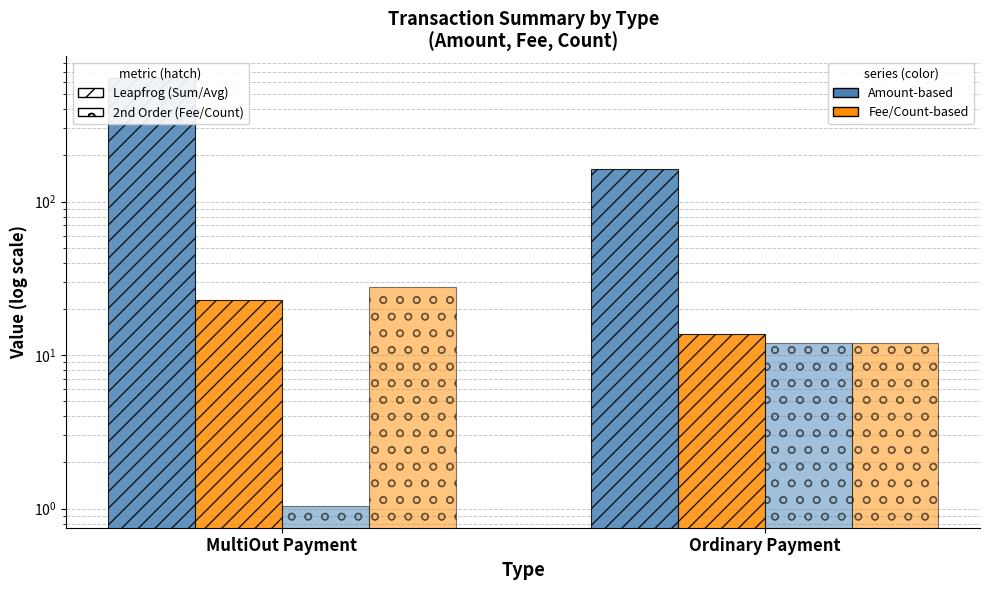

Read the Sum Amount value at Ordinary Payment.

164.4